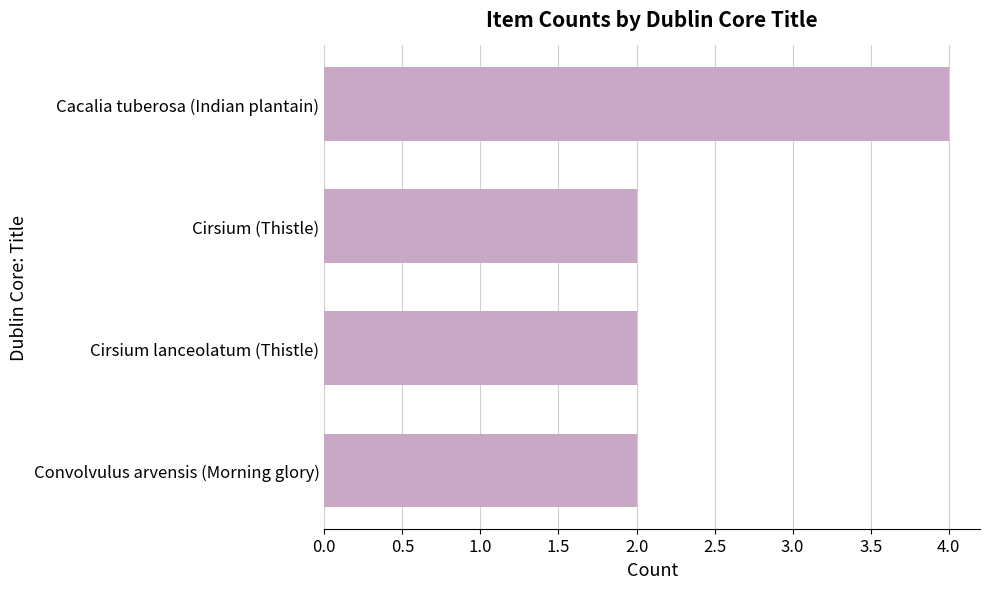

Reading top to bottom, transcribe all the data shown in this chart.

4	2	2	2